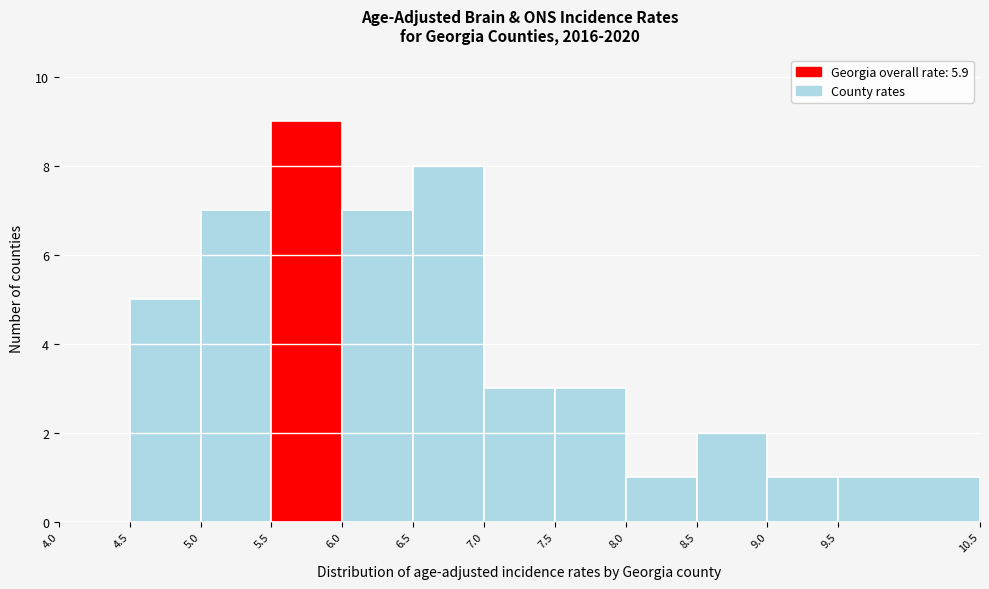

Reading left to right, transcribe this chart: for each bar, give the range it covers on the x-axis and its height. The values are not printed on the chart, so give them approximately, as read against the axis.

4.0 to 4.5: 0
4.5 to 5.0: 5
5.0 to 5.5: 7
5.5 to 6.0: 9
6.0 to 6.5: 7
6.5 to 7.0: 8
7.0 to 7.5: 3
7.5 to 8.0: 3
8.0 to 8.5: 1
8.5 to 9.0: 2
9.0 to 9.5: 1
9.5 to 10.5: 1